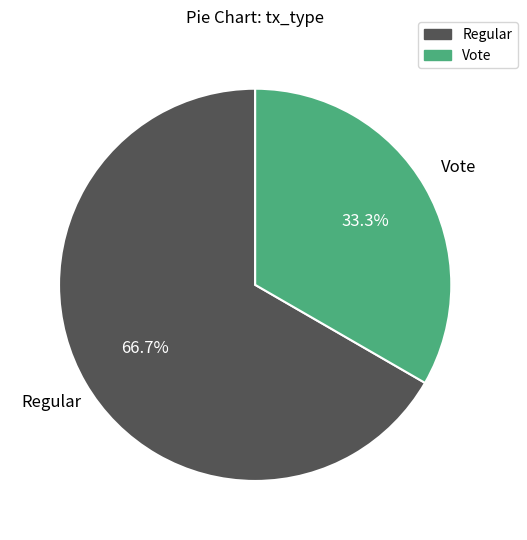

The Vote slice represents 18% of the pie. True or false?

False